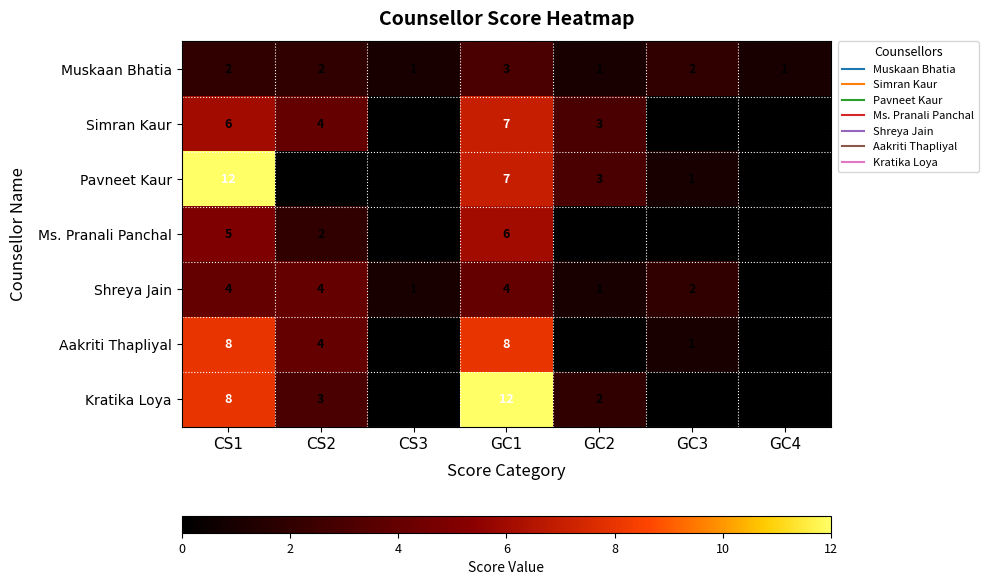

What is the greatest value displayed?

12